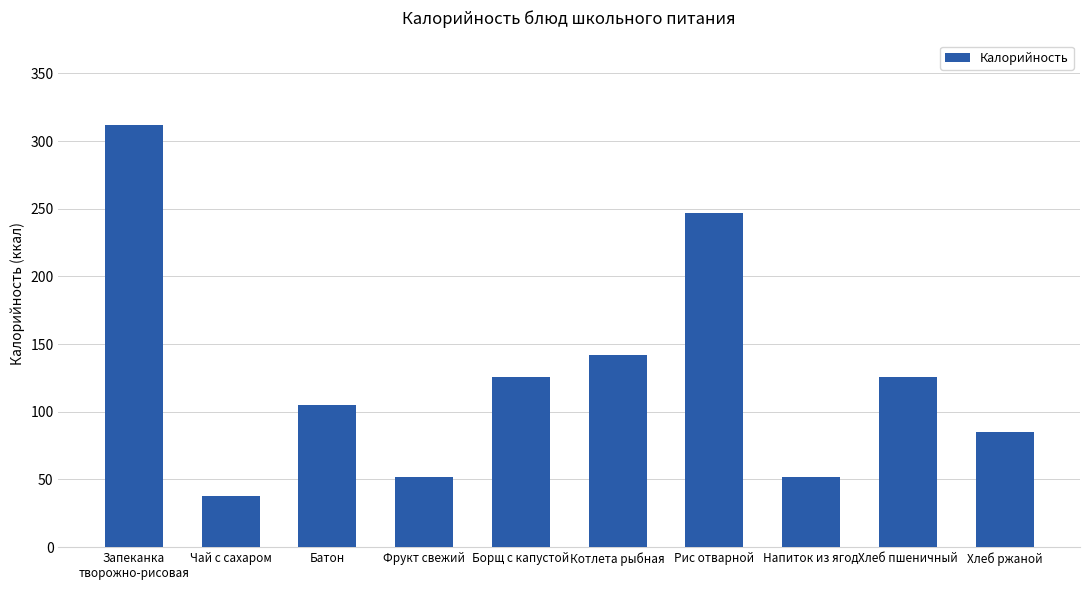

What is the change in value from Запеканка
творожно-рисовая to Батон?

-207